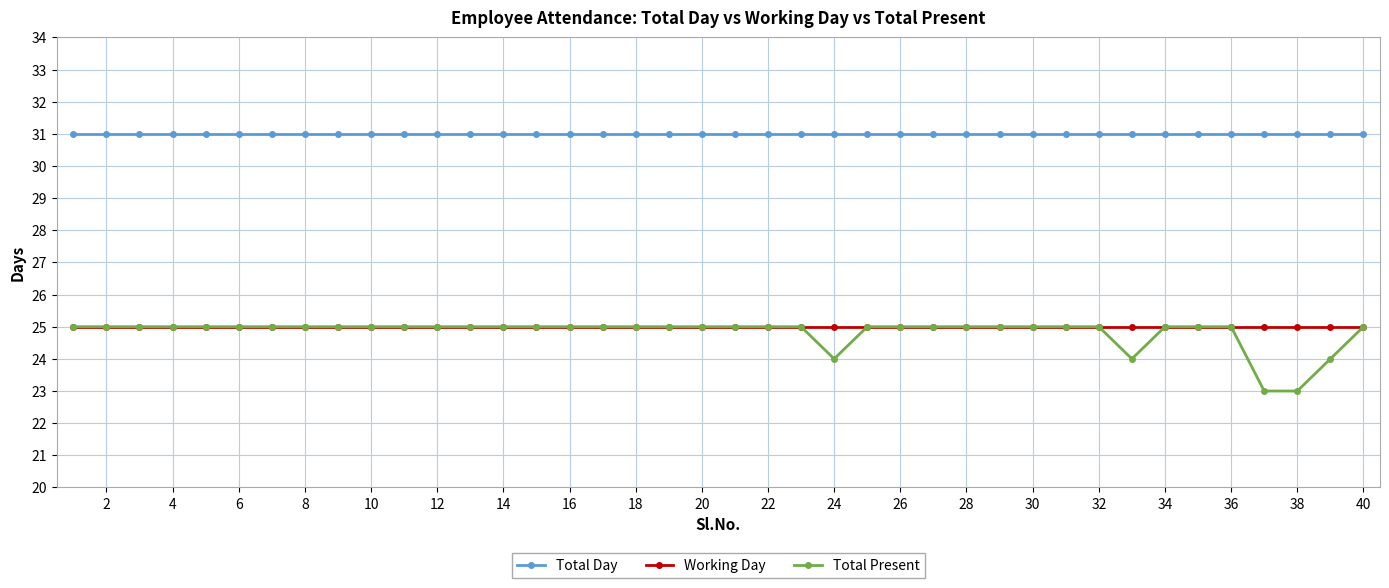

What is the maximum value shown in the chart?

31